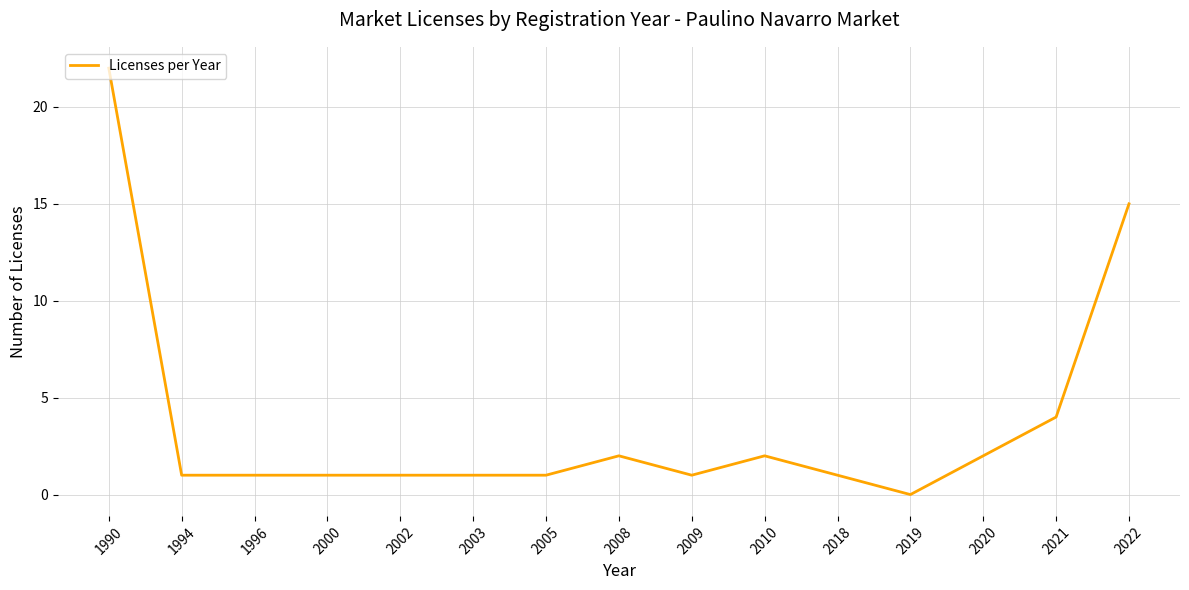

At which label does the data first exceed 1?

1990